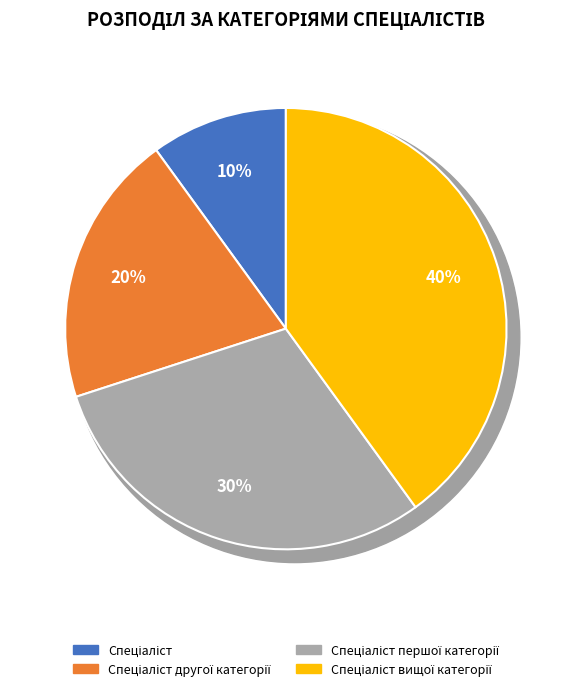

Rank the categories by value from lowest to highest.

Спеціаліст, Спеціаліст другої категорії, Спеціаліст першої категорії, Спеціаліст вищої категорії